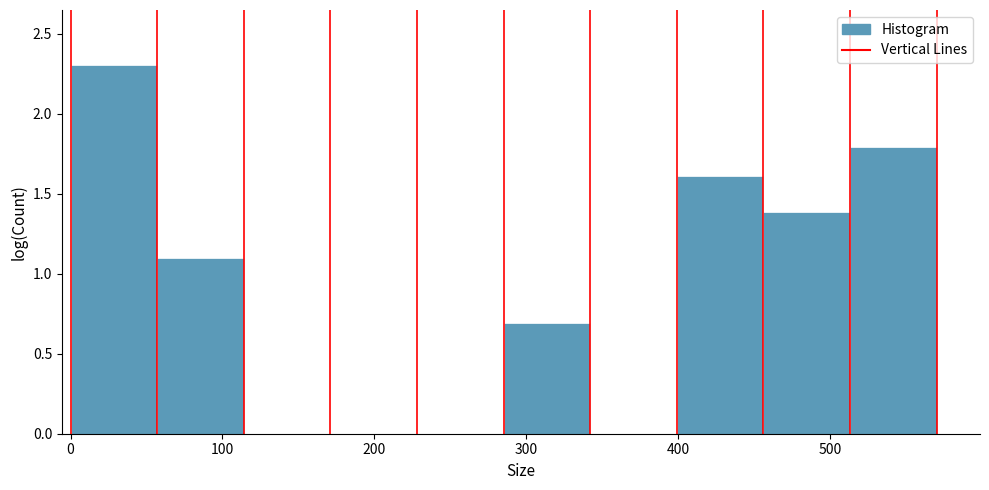

Reading left to right, transcribe this chart: for each bar, give the range it covers on the x-axis and its height. Neither the bar edges nor the heights are printed on the chart, so give them approximately, as read against the axes.

0 to 57: 2.3
57 to 114: 1.1
114 to 171: 0
171 to 228: 0
228 to 285: 0
285 to 342: 0.7
342 to 399: 0
399 to 456: 1.6
456 to 513: 1.4
513 to 570: 1.8